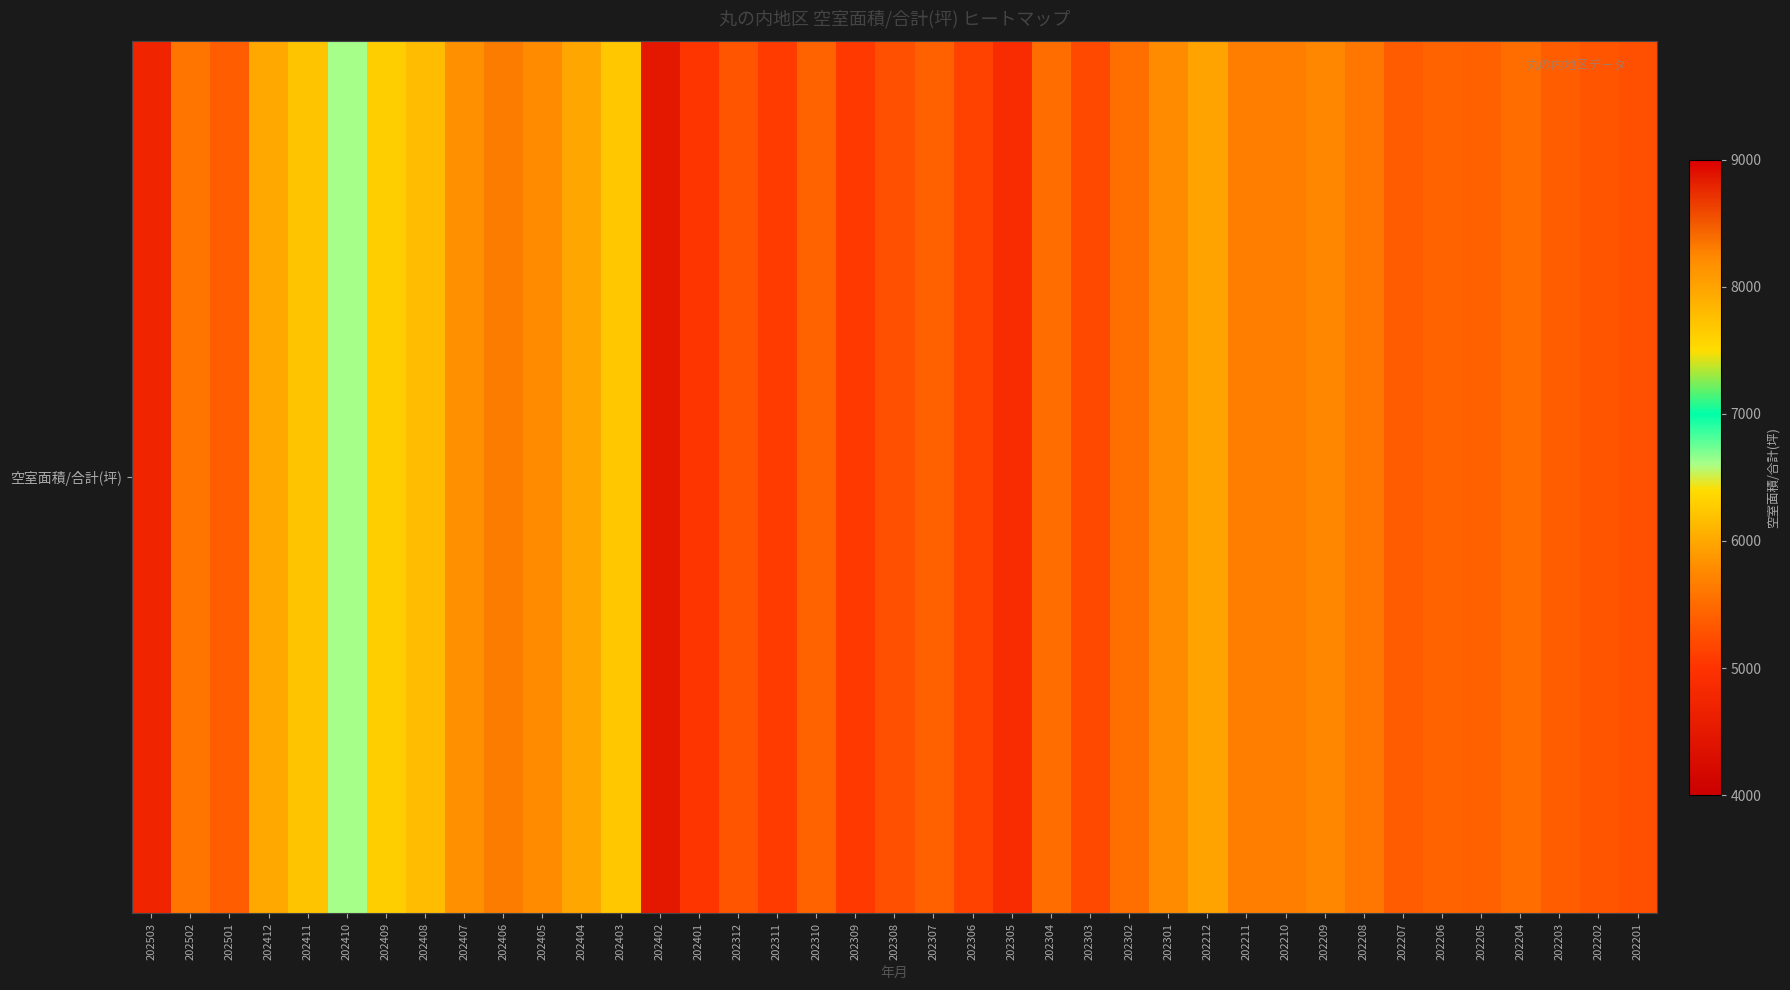

Where does the data first go above 5504?

202502